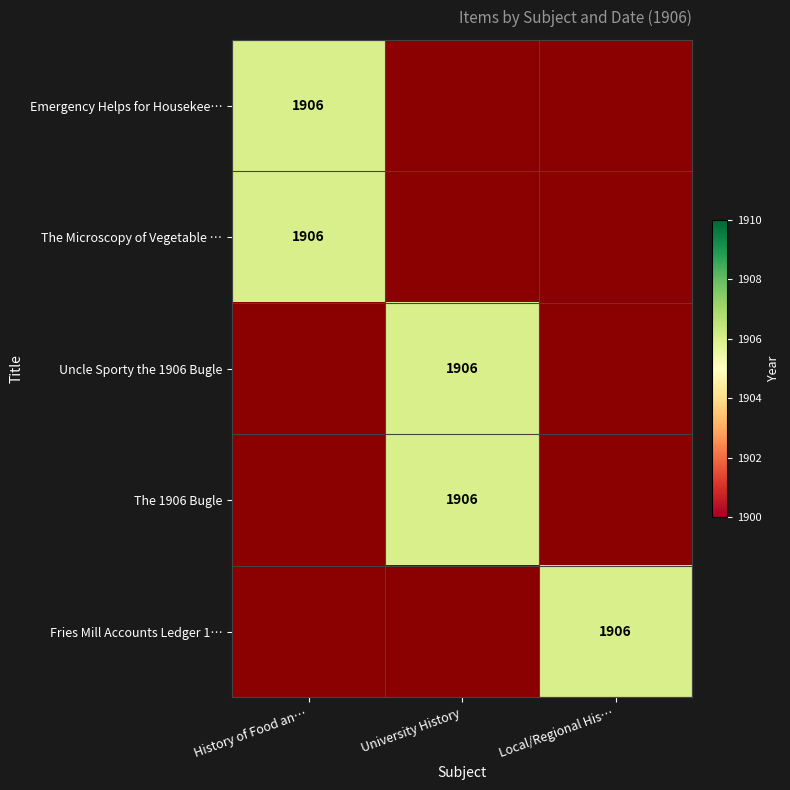

Rank the categories by Fries Mill Accounts Ledger 1906 value from highest to lowest.

Local/Regional History and Appalachian, History of Food and Drink, University History